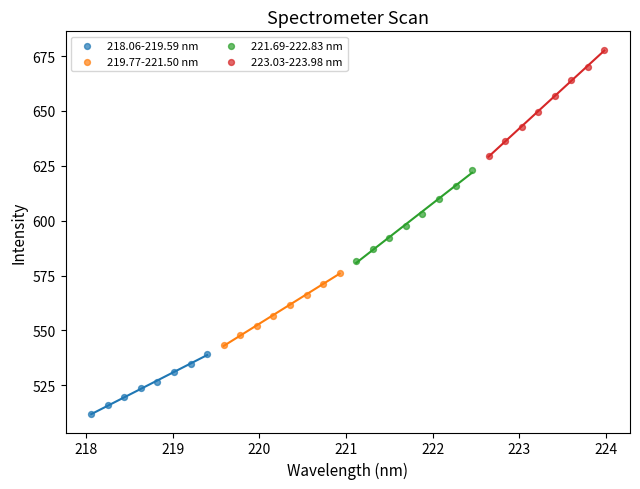

Which series contains the lowest Y value?

218.06-219.59 nm